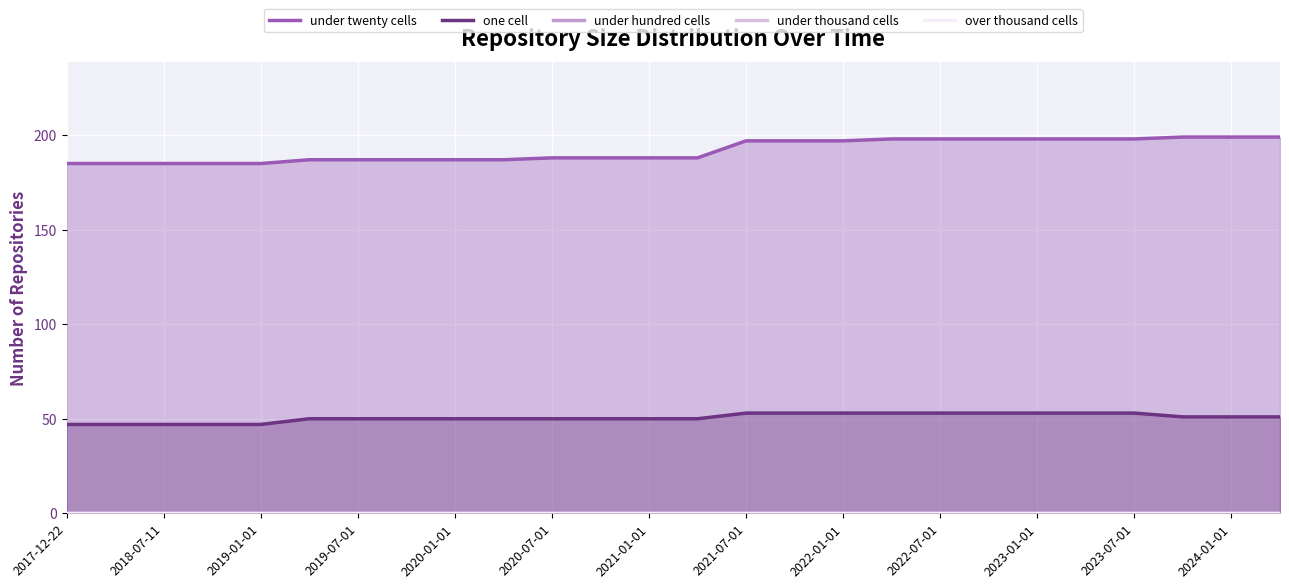

What is the highest value of the one cell series?

53